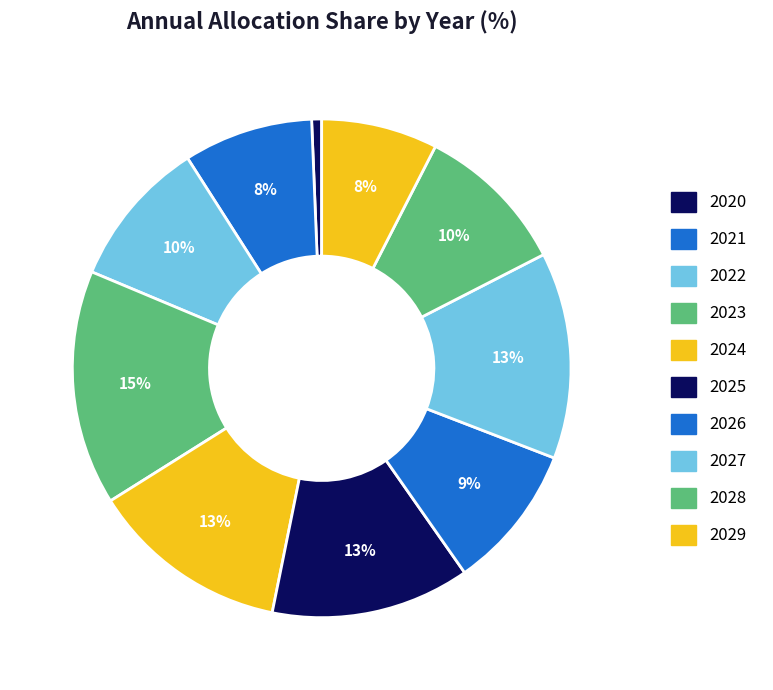

How many slices are in this pie chart?

10